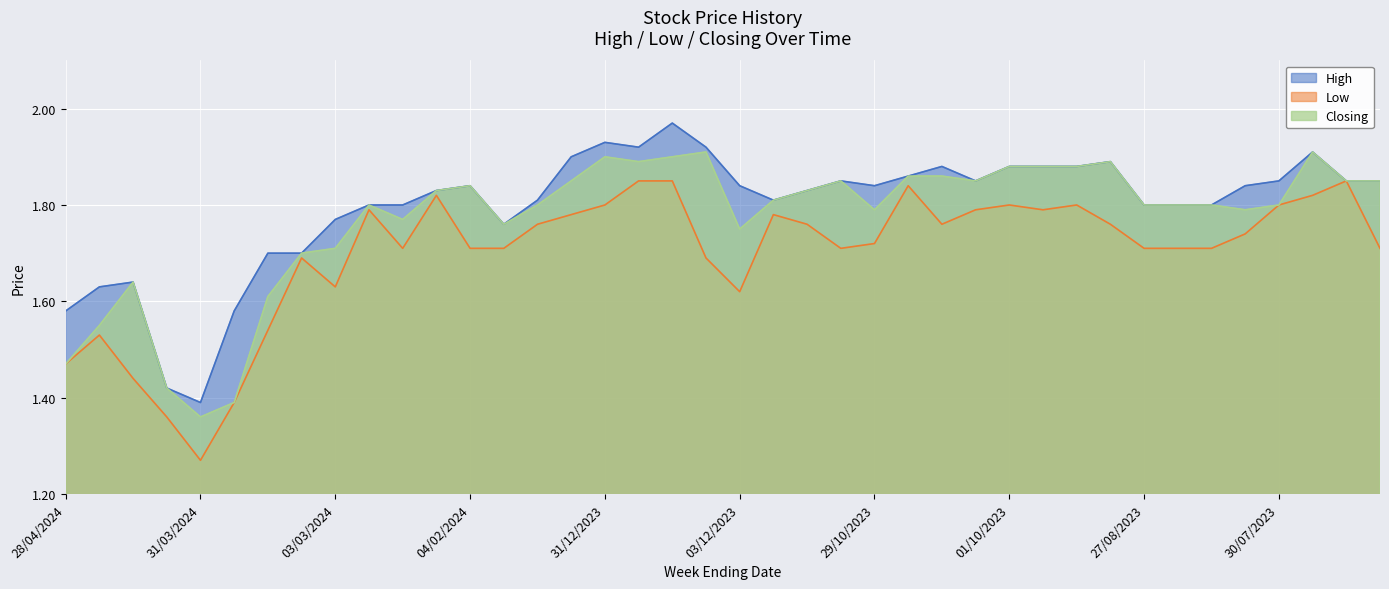

True or false: Low and High intersect in this chart.

False